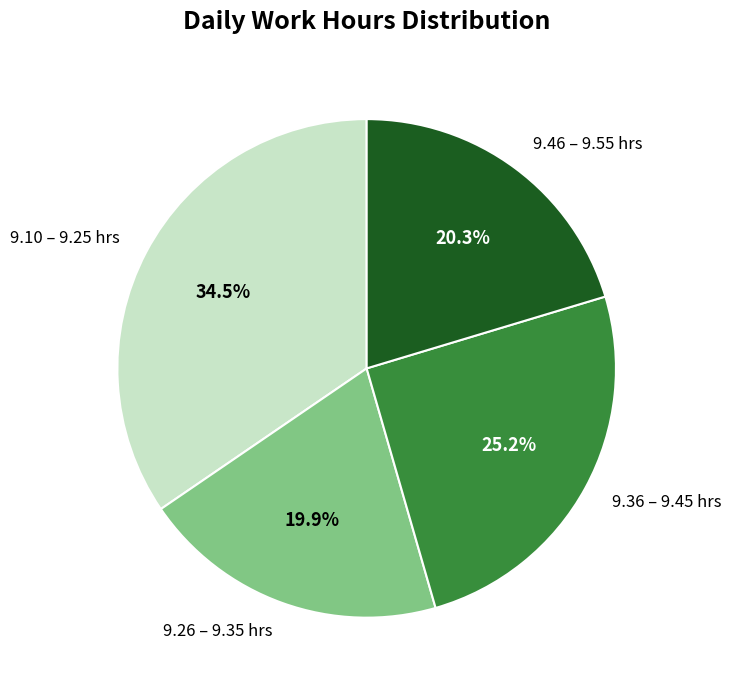

What portion of the pie excludes 9.36 – 9.45 hrs?

74.8%